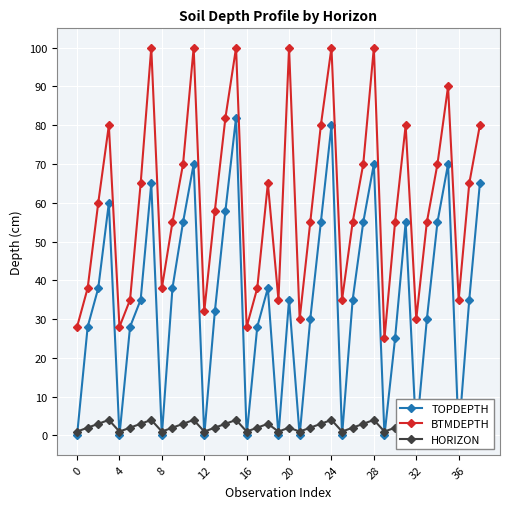

The value of TOPDEPTH at 38 is 65. True or false?

True